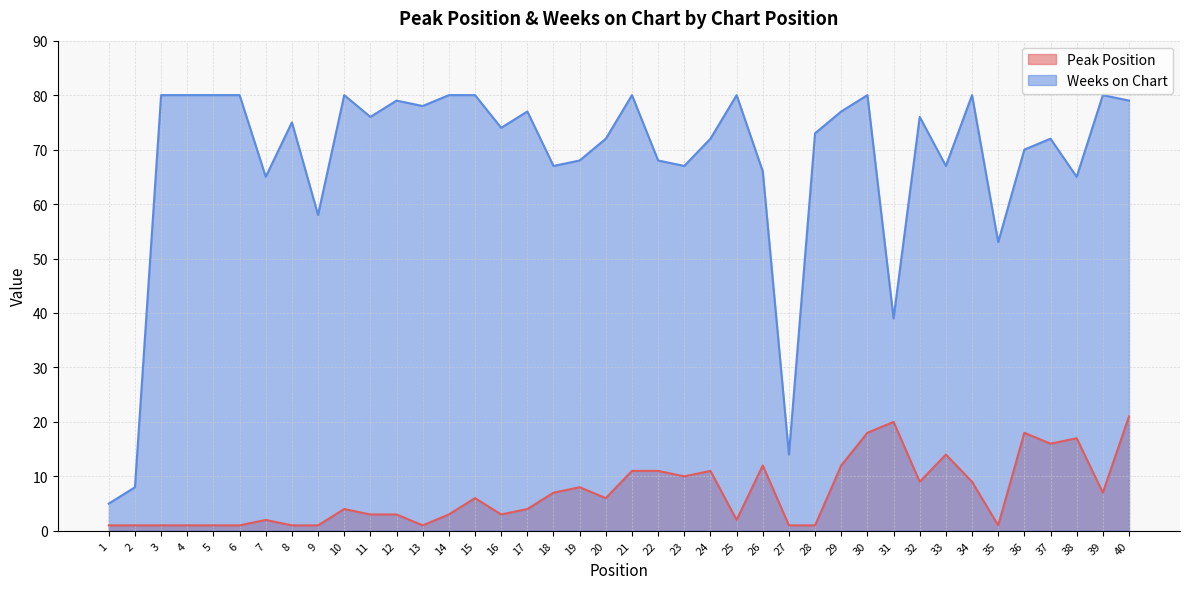

Which series changed the most between 30 and 34?

Peak Position